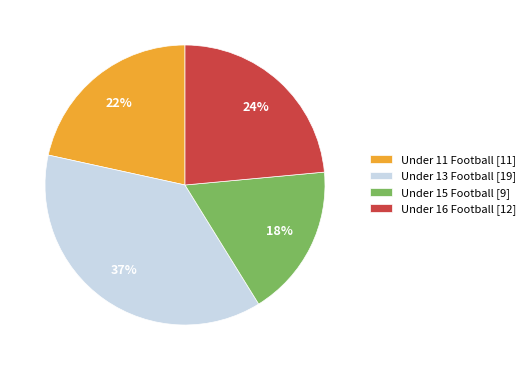

Do Under 13 Football [19] and Under 16 Football [12] together represent more than half of the pie?

Yes